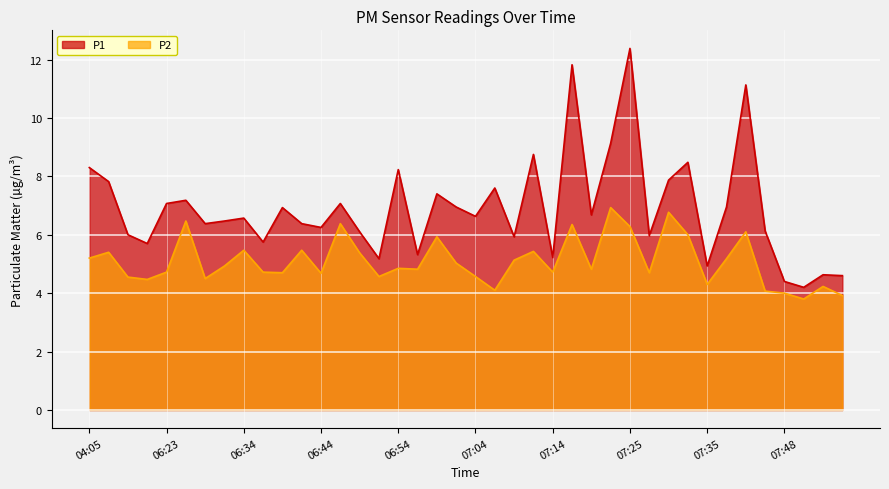

How many categories are shown in the chart?

40